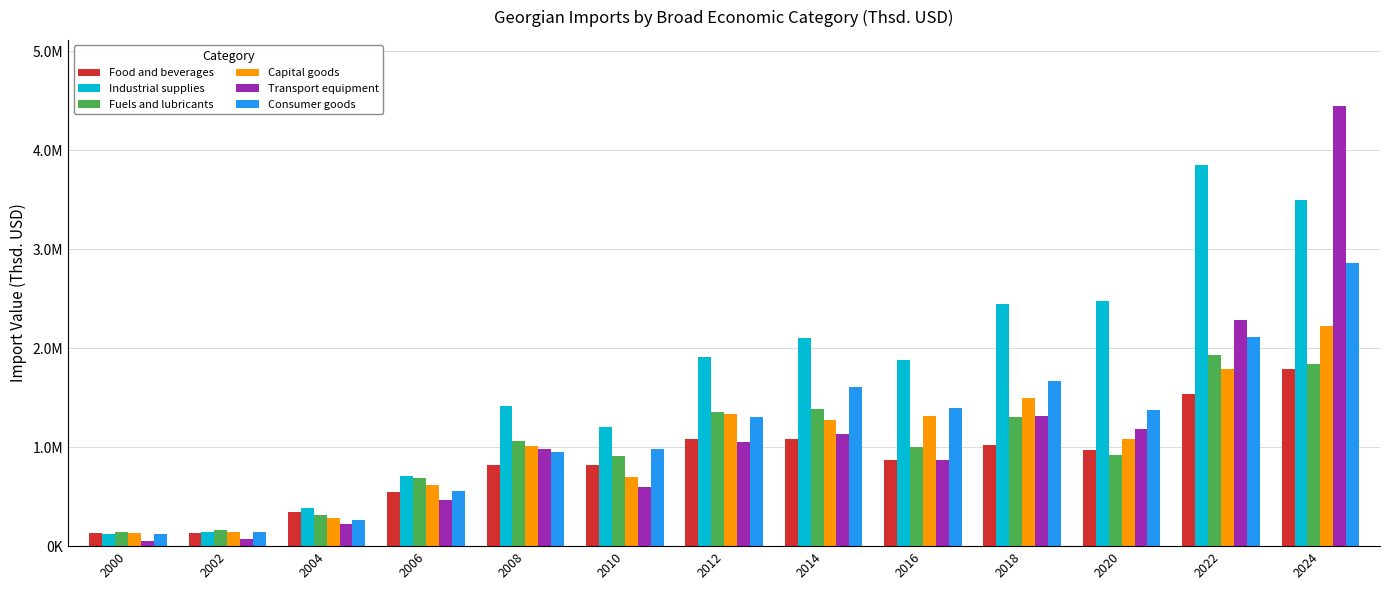

What are all the series names shown in the legend?

Food and beverages, Industrial supplies, Fuels and lubricants, Capital goods, Transport equipment, Consumer goods